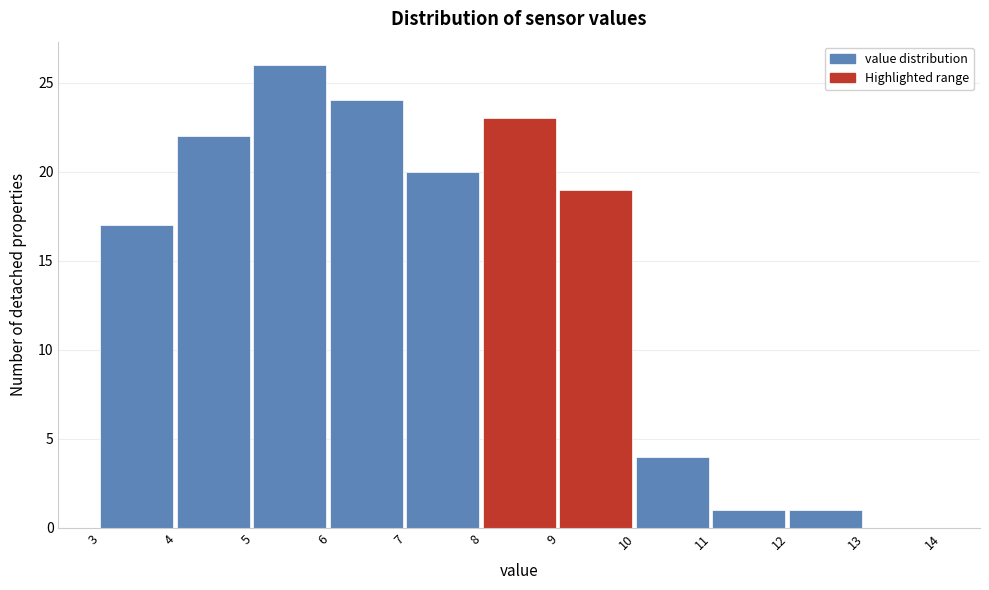

How tall is the bar that spans 4 to 5 on the x-axis? The values are not printed on the chart, so give them approximately, as read against the axis.

22